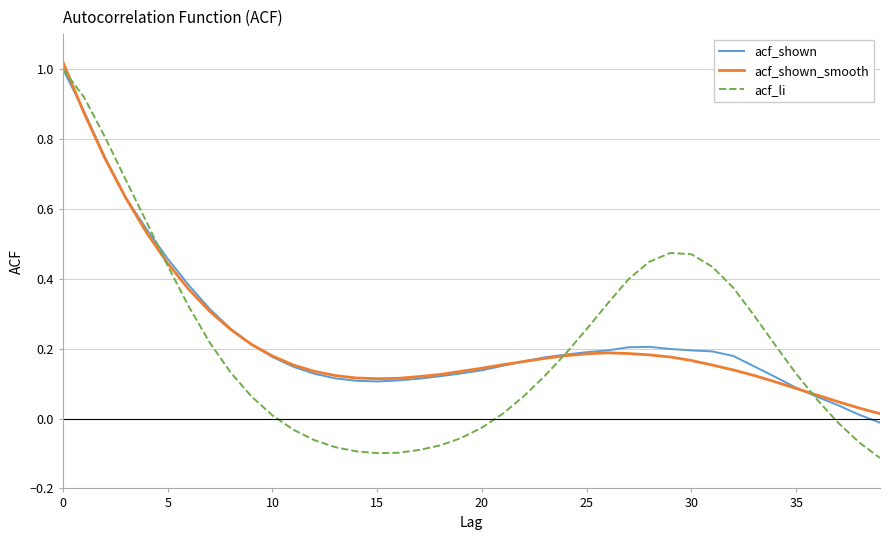

Which series has the widest spread of values?

acf_li